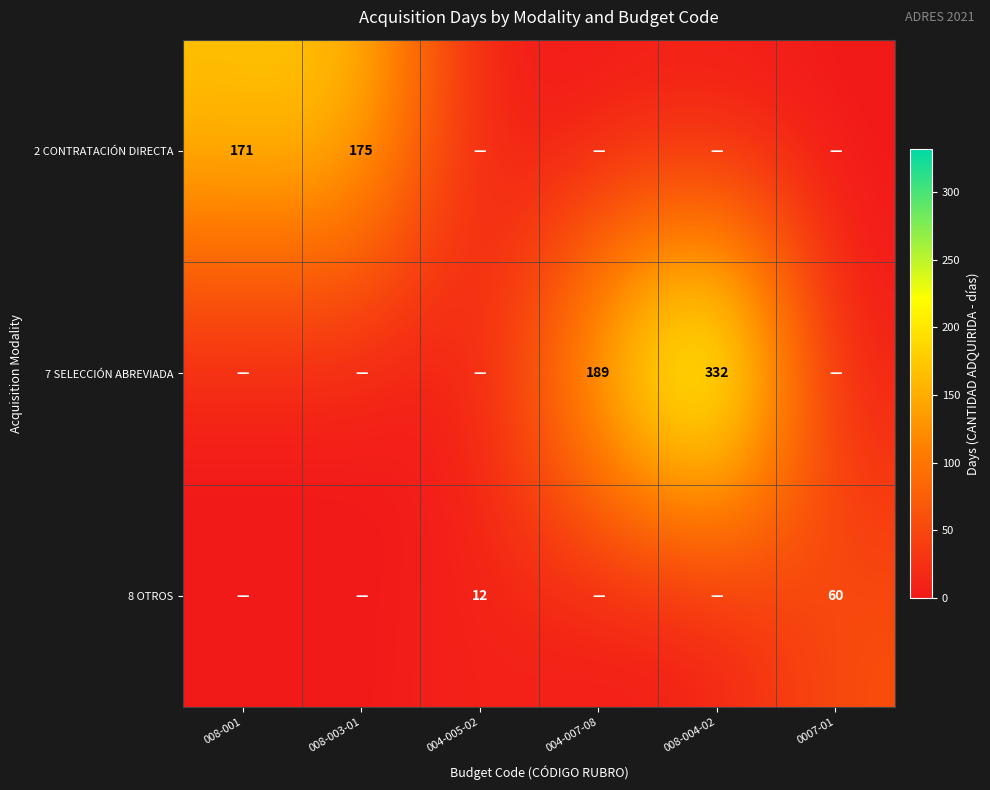

The value of 8 OTROS at 0007-01 is 60. True or false?

True